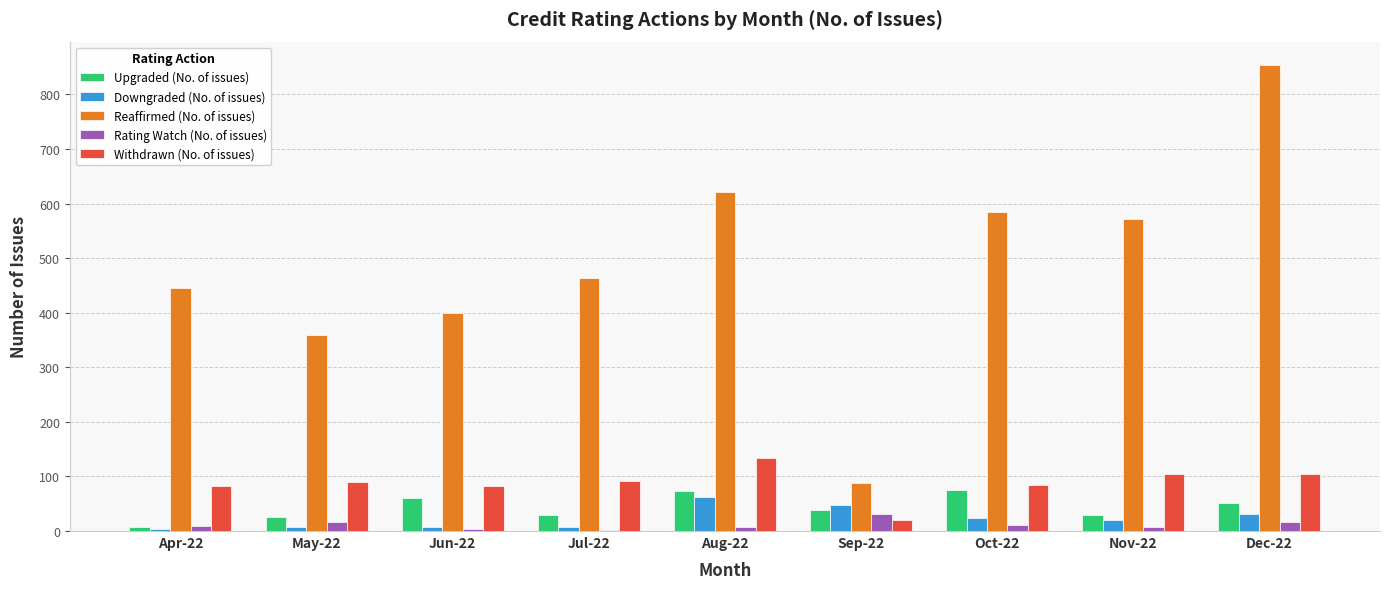

At which category is the sum across all series the highest?

Dec-22